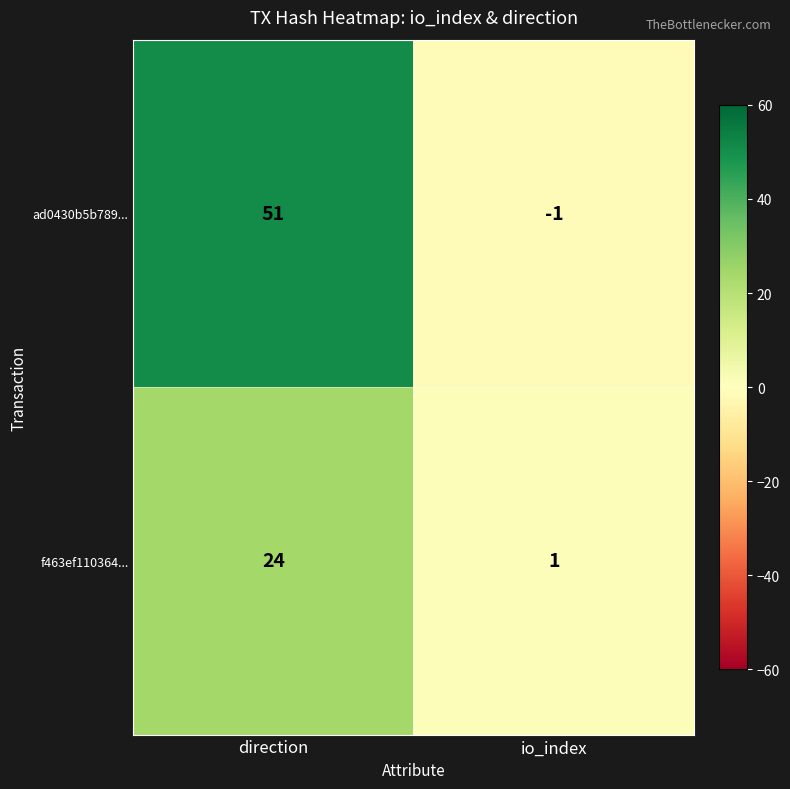

Where is f463ef110364... nearest to the value 12?

io_index